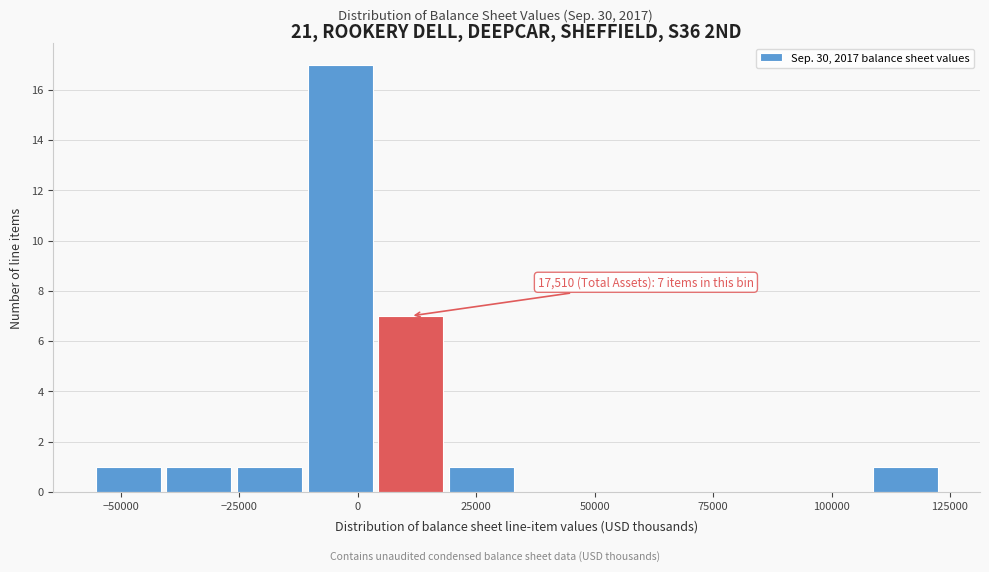

Around what value on the x-axis is the tallest bar? Give the approximate position of its centre, as read against the axis.

-5000